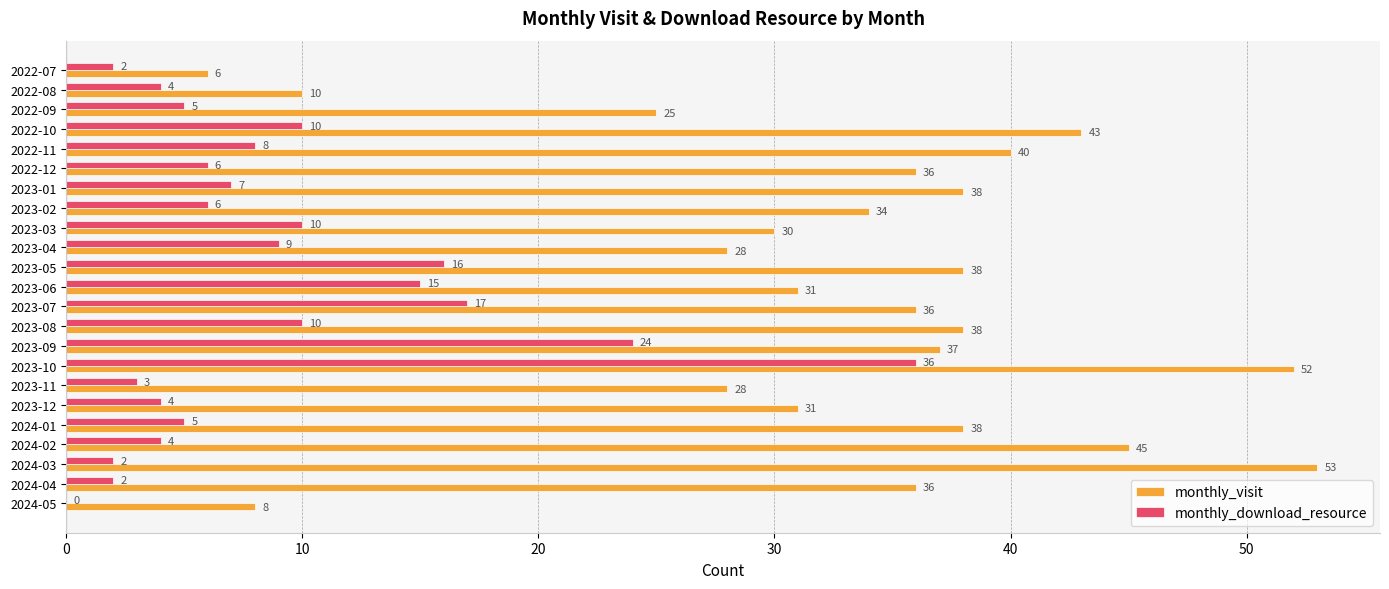

Between 2023-04 and 2024-02, which series saw the biggest shift?

monthly_visit